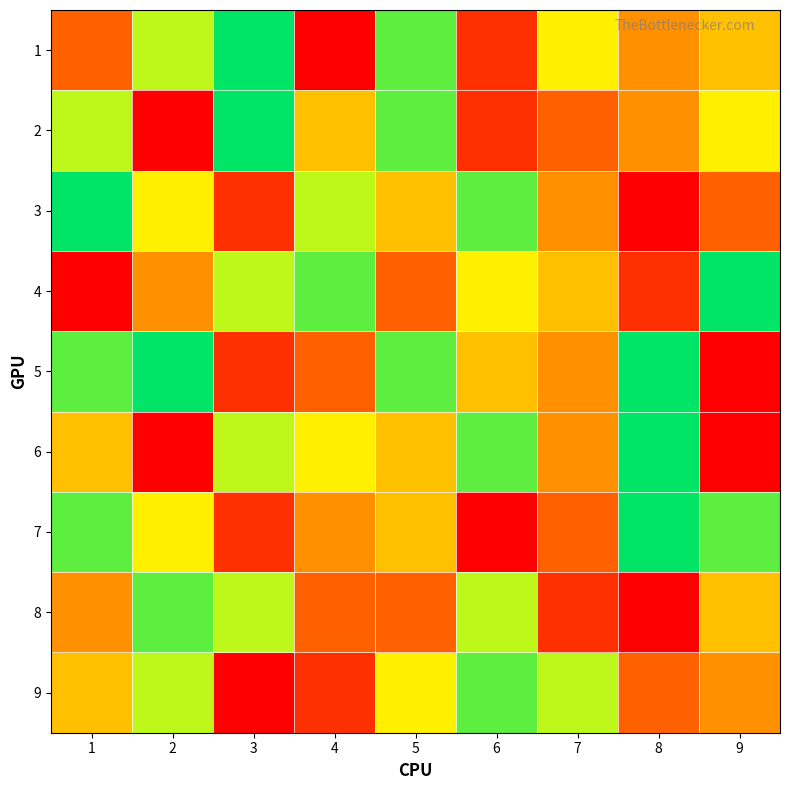

At which category is the sum across all series the highest?

5